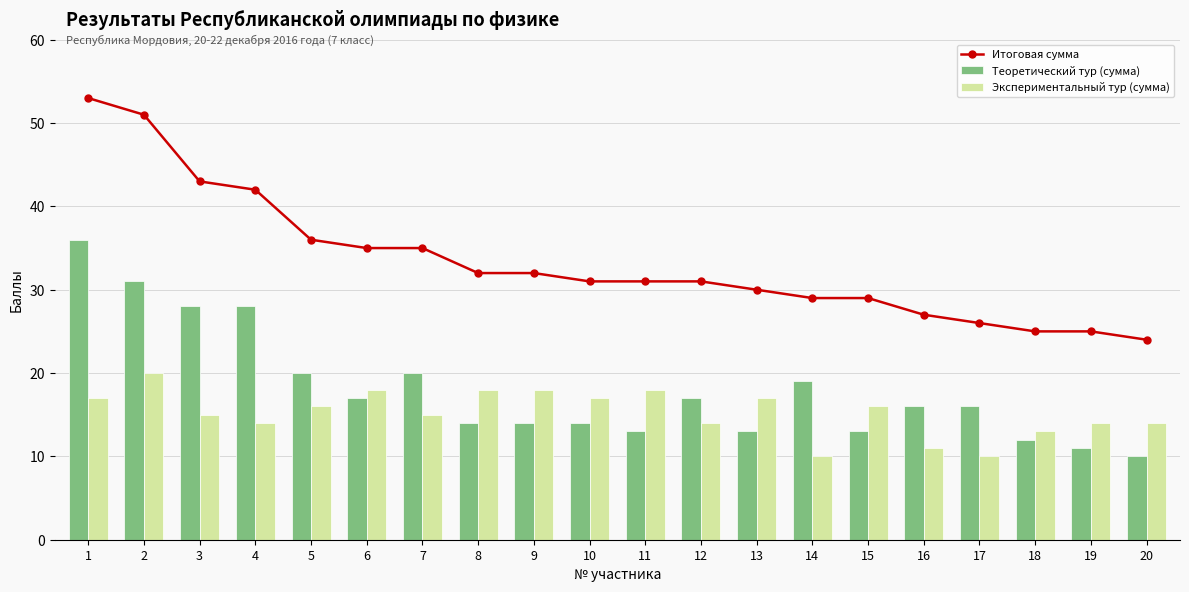

What is the difference between the Теоретический тур (сумма) values at 15 and 17?

3